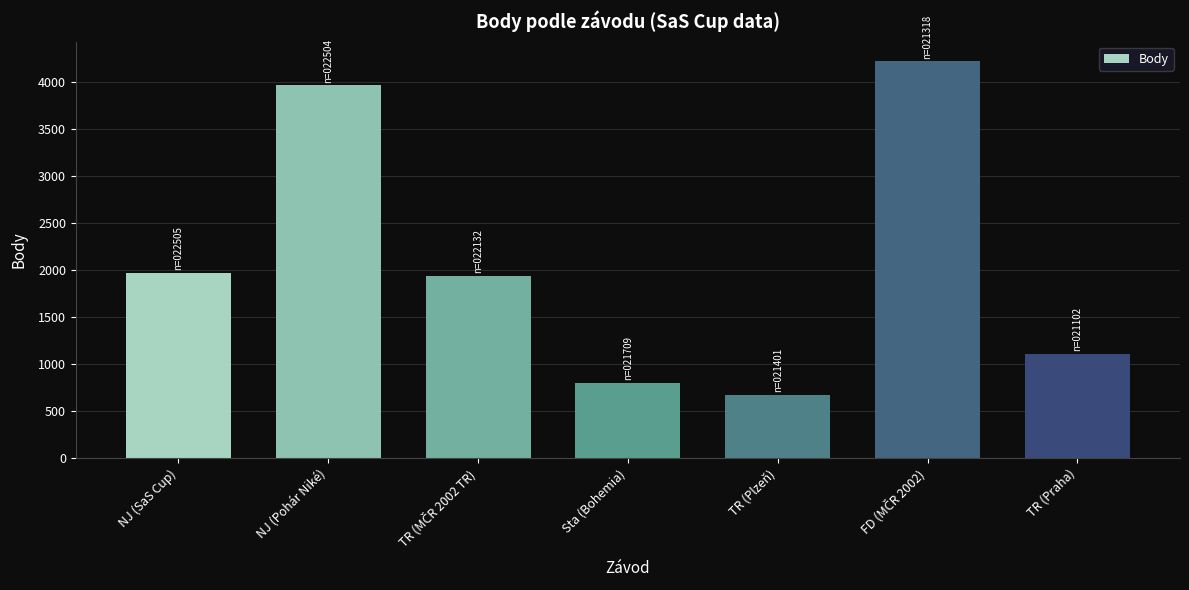

Reading right to left, extract all data points from this chart.

1108	4218	672	792	1937	3962	1964